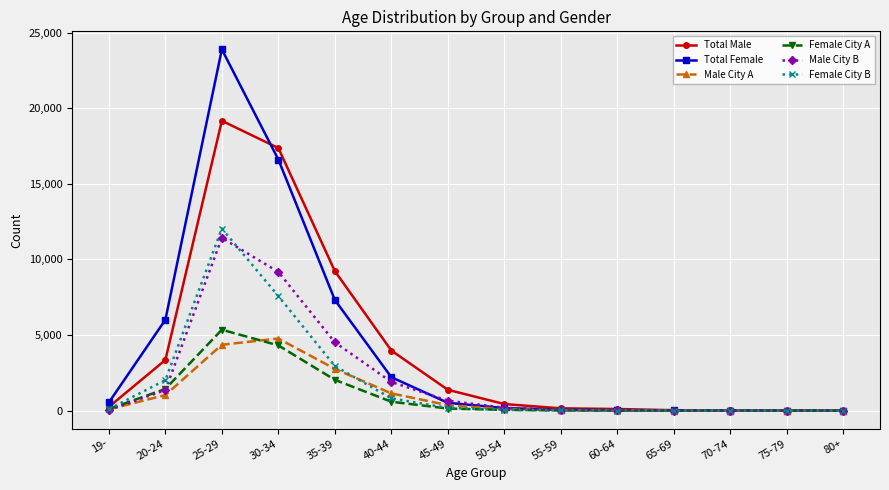

At which category is the sum across all series the highest?

25-29